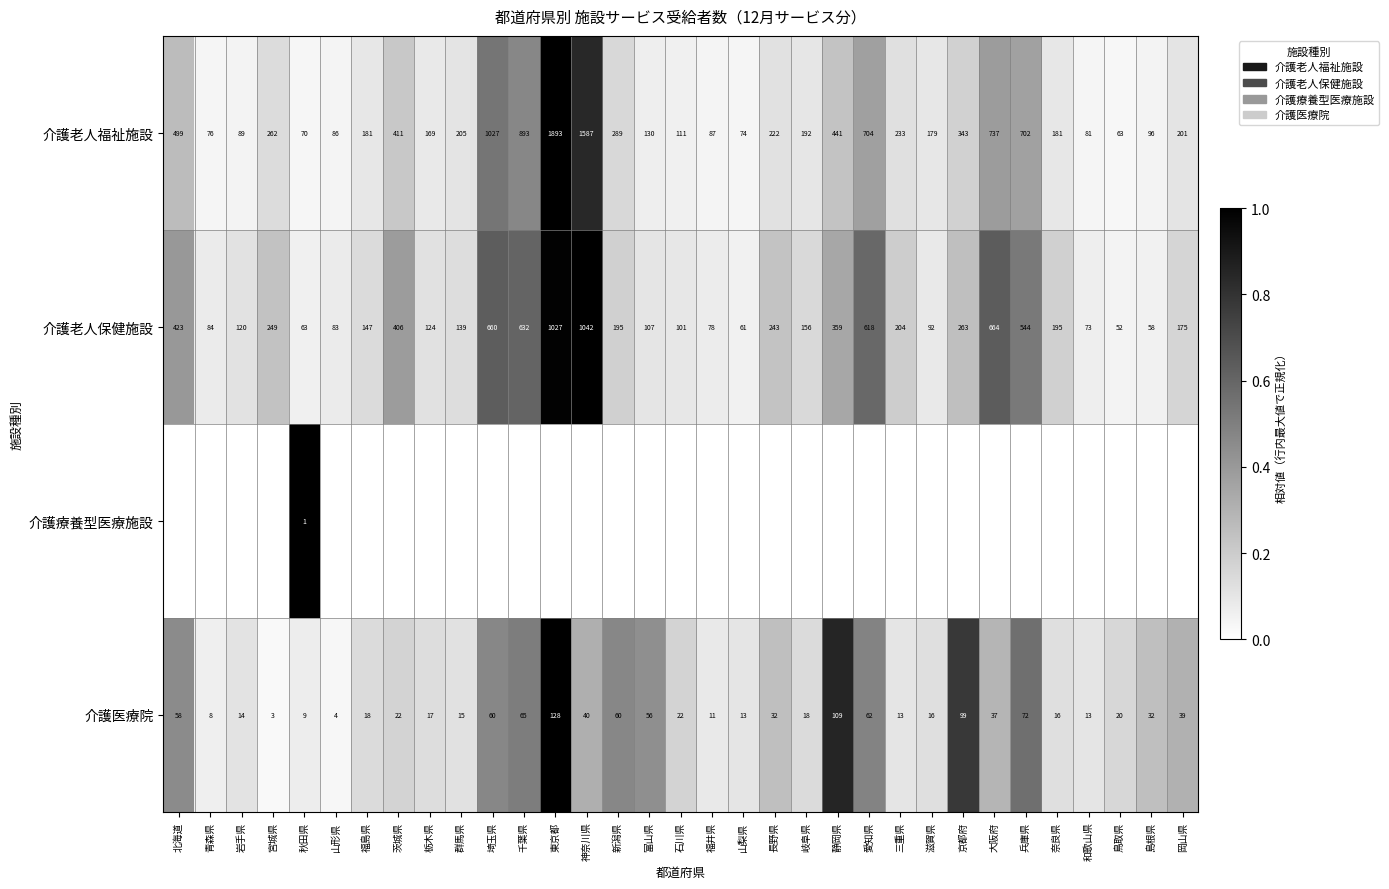

Read the 介護医療院 value at 北海道.

58